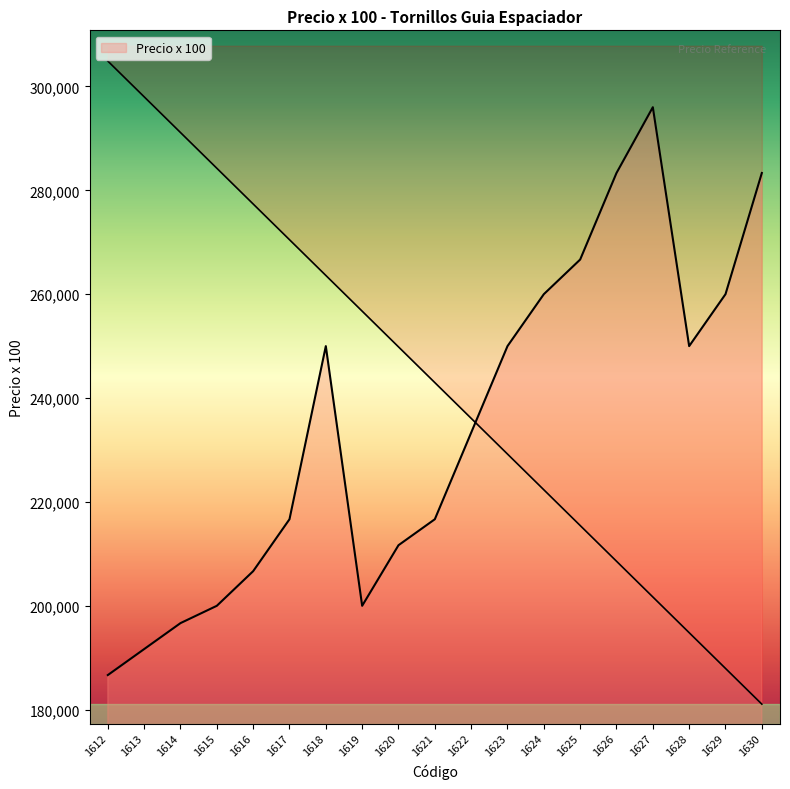

What is the change in value from 1612 to 1629?

+73333.5